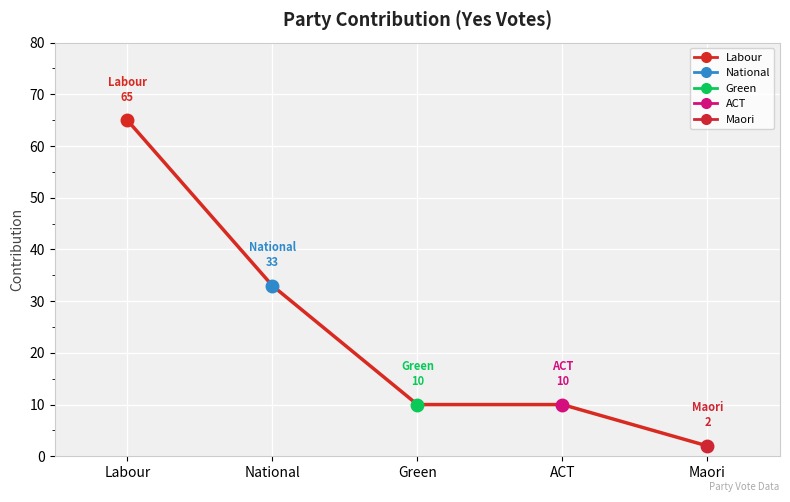

What is the label of the 1st point from the left?

Labour